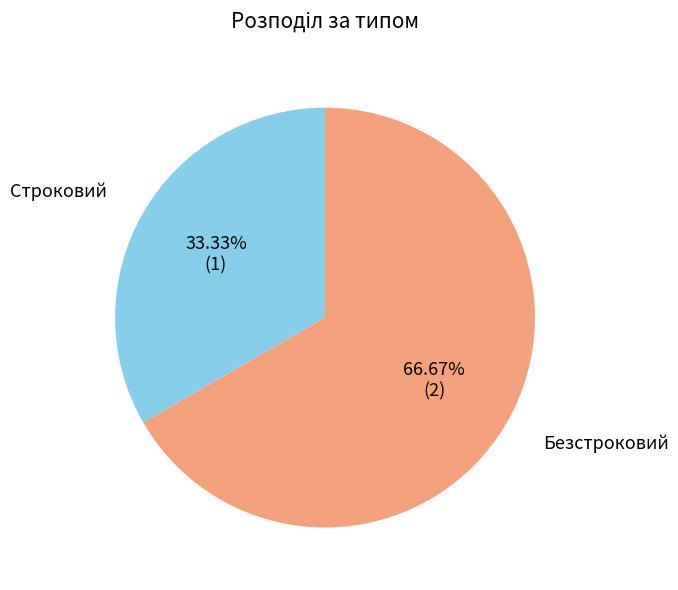

True or false: Безстроковий accounts for 74% of the total.

False